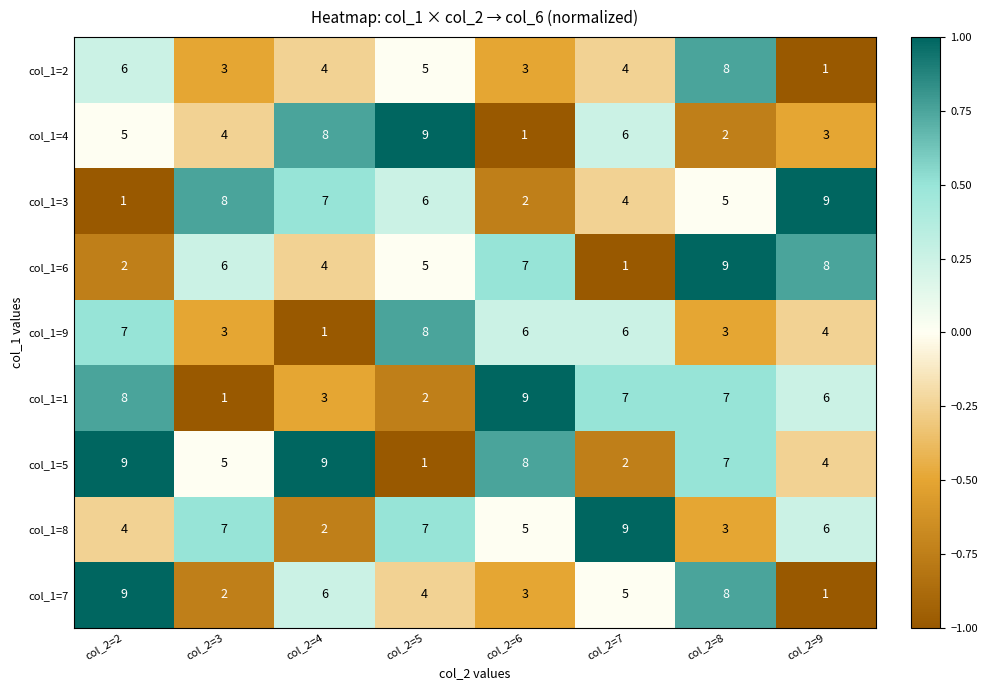

List the labels in order of col_1=3 value, smallest first.

col_2=2, col_2=6, col_2=7, col_2=8, col_2=5, col_2=4, col_2=3, col_2=9